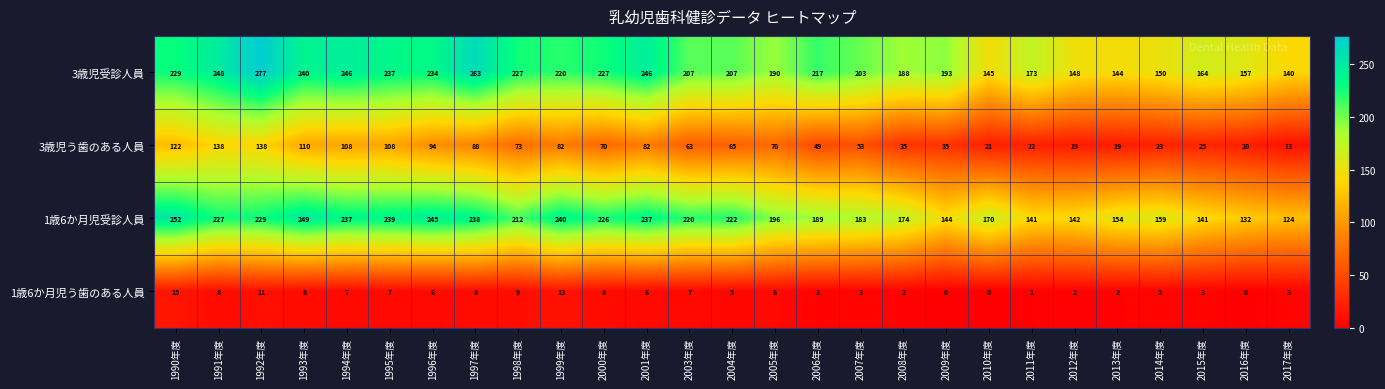

At which label does 1歳6か月児う歯のある人員 reach its peak?

1990年度